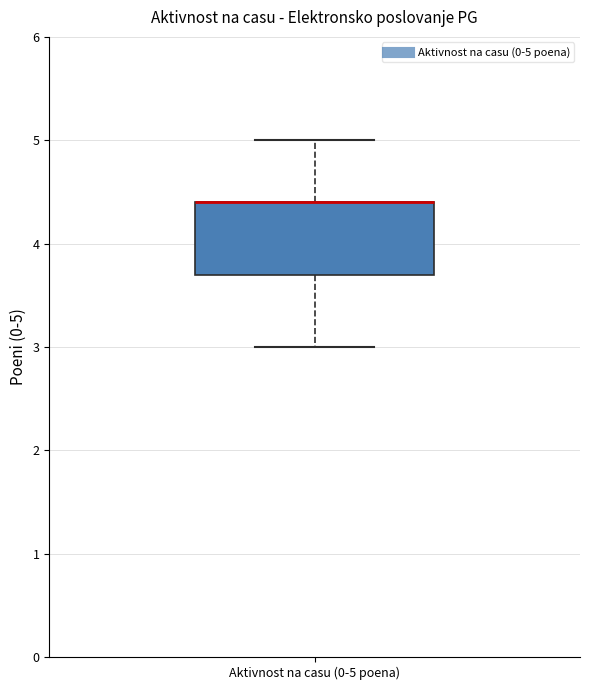

Transcribe this box plot: give where the median line is, the range the box spans, and where the two whiskers end, as read against the y-axis. The values are not printed on the chart, so give them approximately, as read against the axis.

median 4.4 (drawn on the box's upper edge), box 3.7 to 4.4, whiskers 3.0 to 5.0